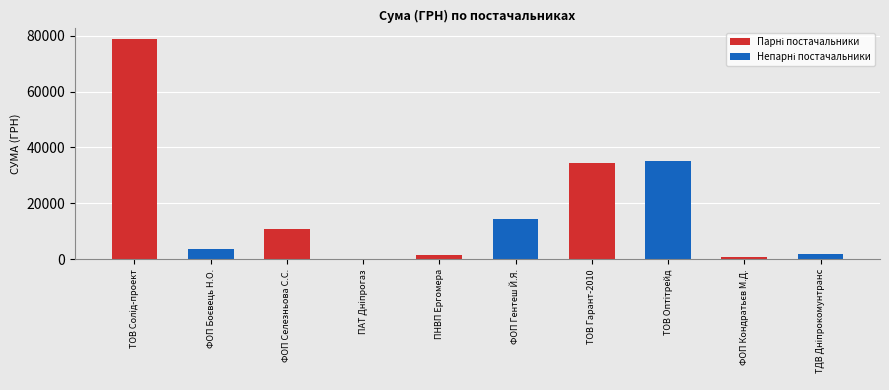

How many categories are shown in the chart?

5